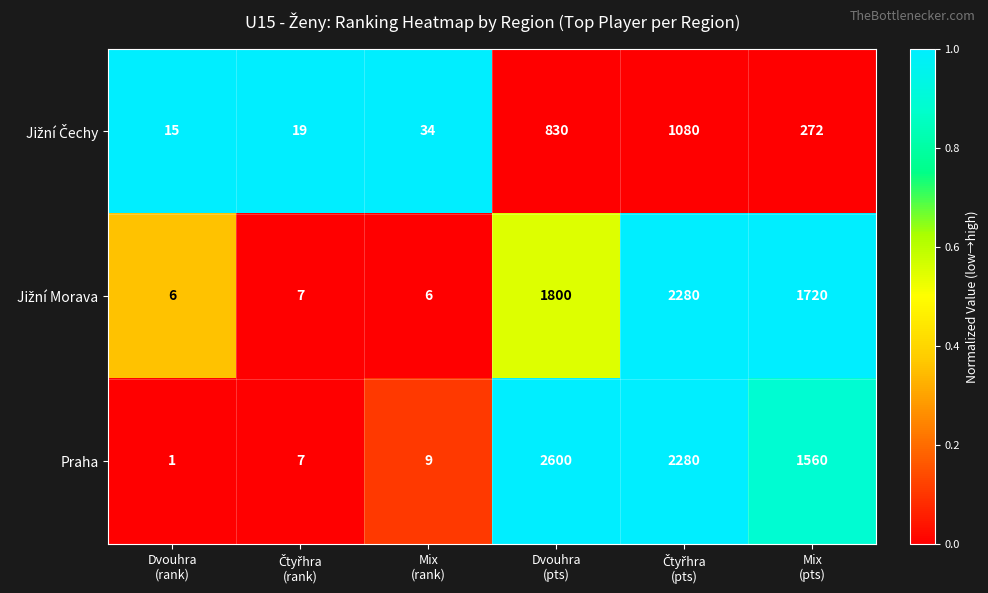

What is the sum of all Praha values?

6457